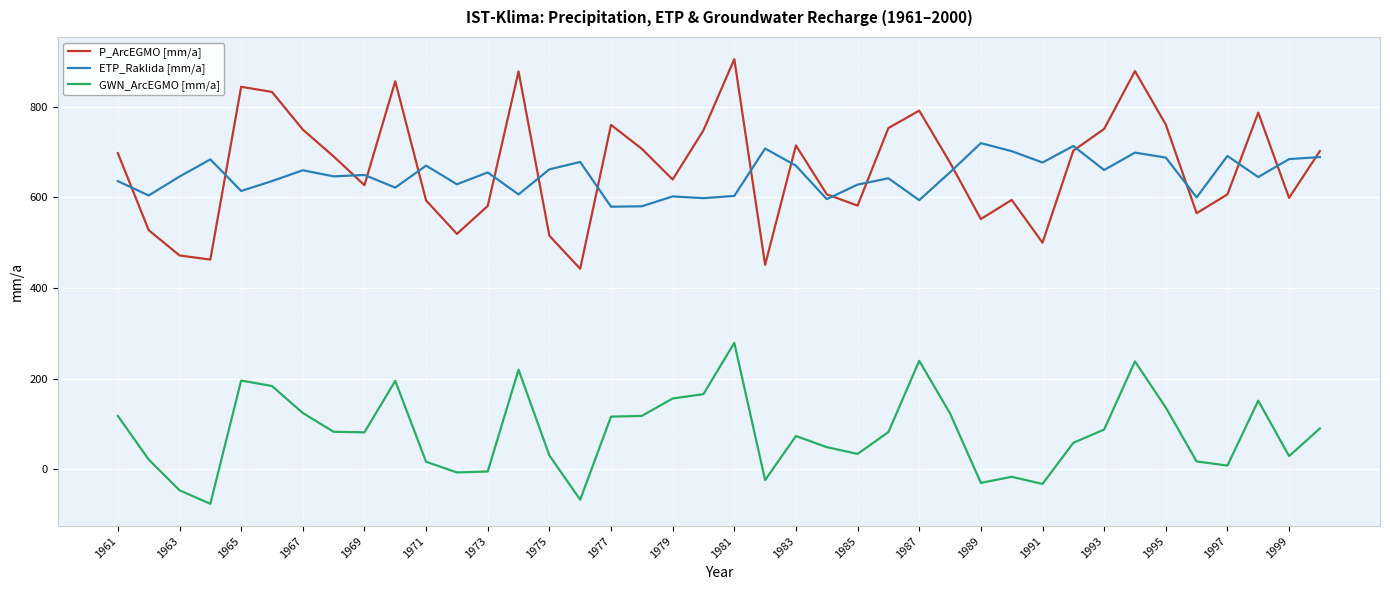

Does the chart display data point markers on the line(s)?

No